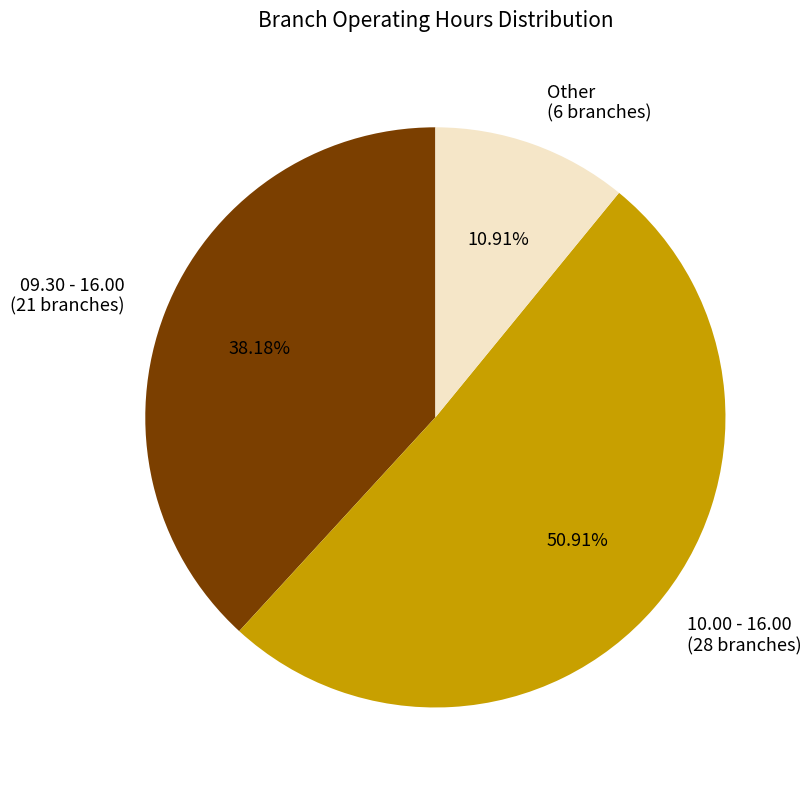

Approximately how many times larger is the value at 10.00 - 16.00 (28 branches) compared to 09.30 - 16.00 (21 branches)?

1.3